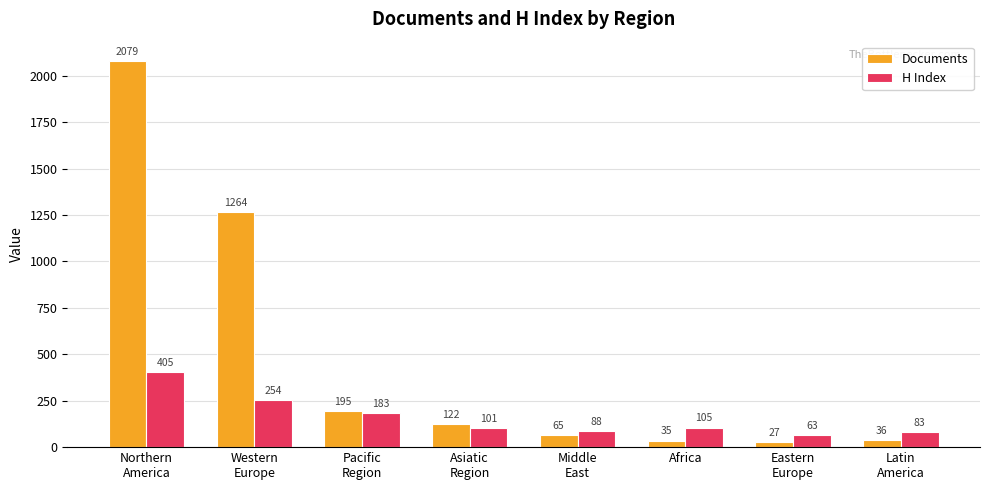

How many categories are shown in the chart?

8